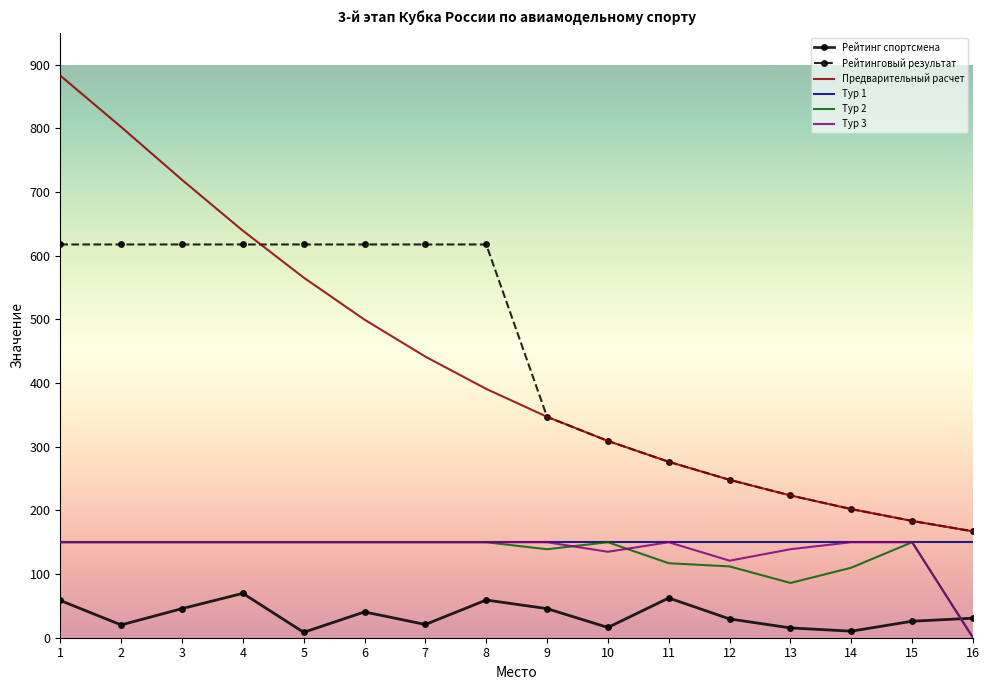

Which series has the largest range (max minus min)?

Предварительный расчет